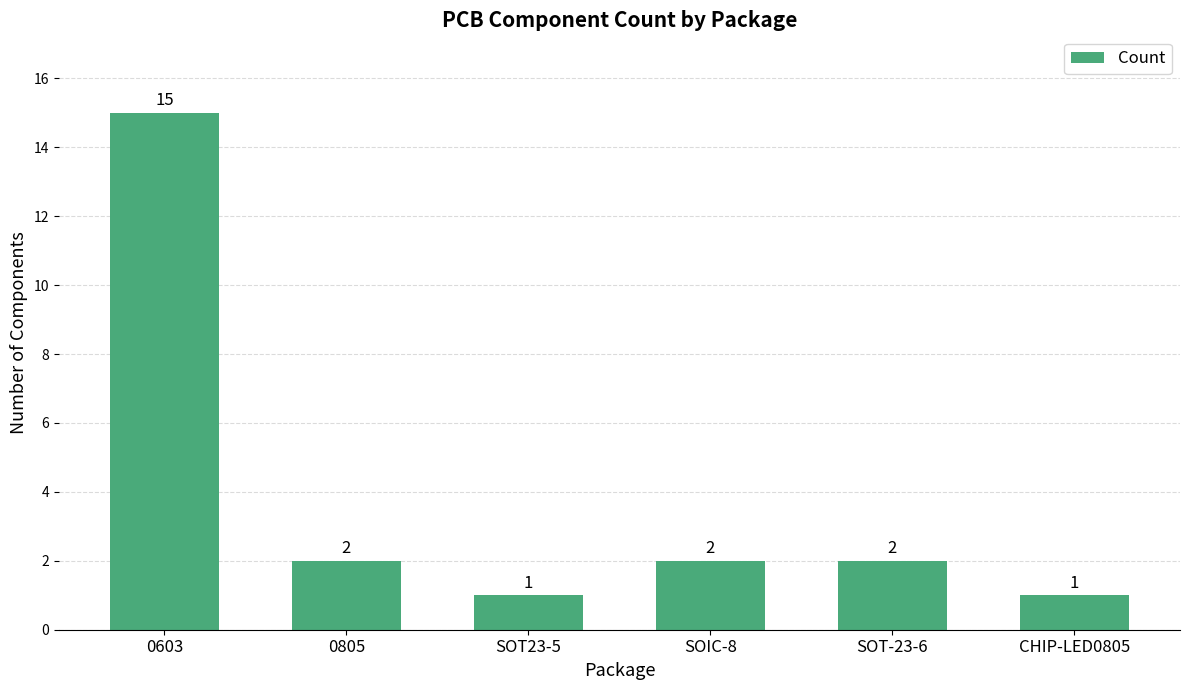

What is the maximum value shown in the chart?

15